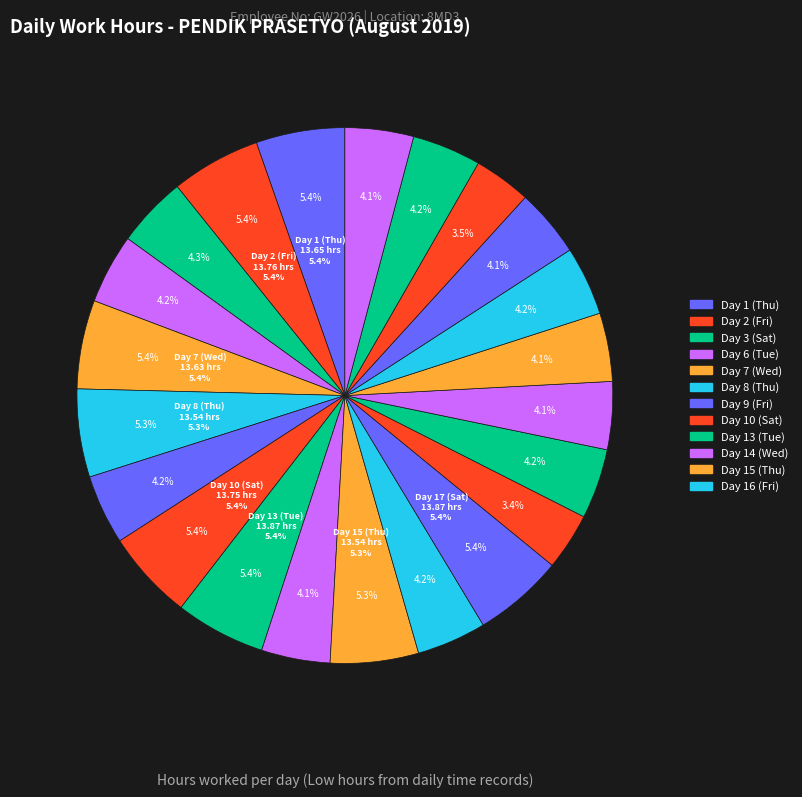

True or false: Day 2 (Fri) accounts for 11% of the total.

False